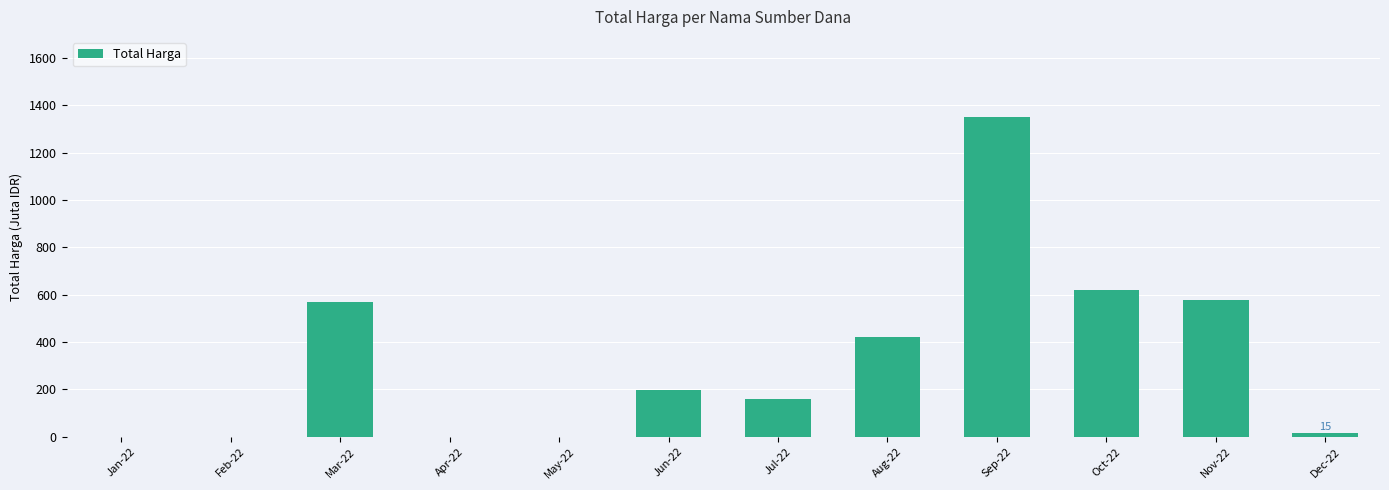

What is the change in value from Apr-22 to Oct-22?

+620.2